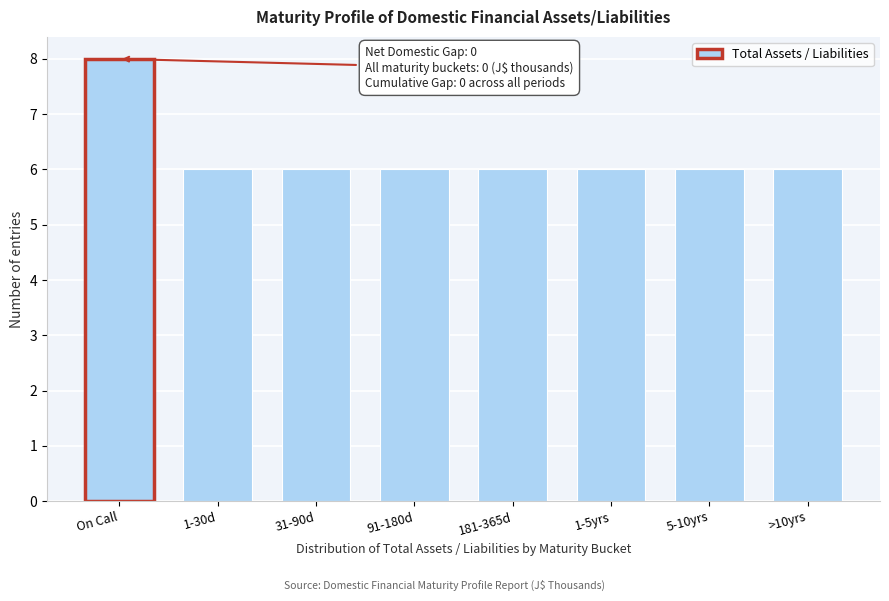

Reading left to right, list all the values displayed in this chart.

On Call=8	1-30d=6	31-90d=6	91-180d=6	181-365d=6	1-5yrs=6	5-10yrs=6	>10yrs=6